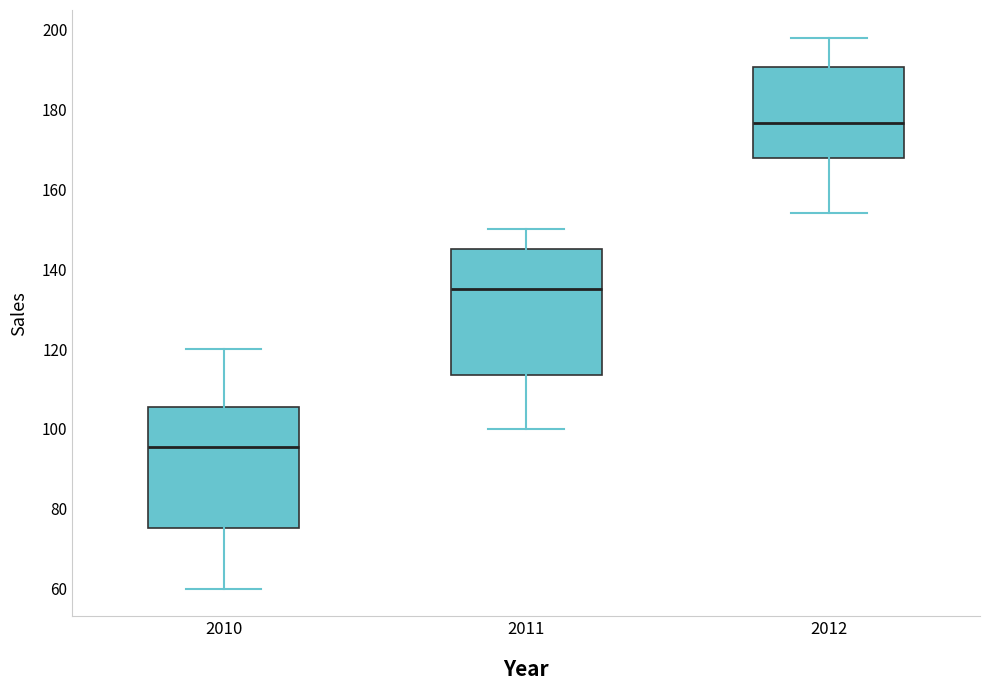

Reading left to right, read every box against the y-axis: the position of its median line, the range the box covers, and the ends of its whiskers. The values are not printed on the chart, so give them approximately, as read against the axis.

2010: median 96, box 76 to 106, whiskers 60 to 120
2011: median 136, box 114 to 146, whiskers 100 to 150
2012: median 176, box 168 to 190, whiskers 154 to 198